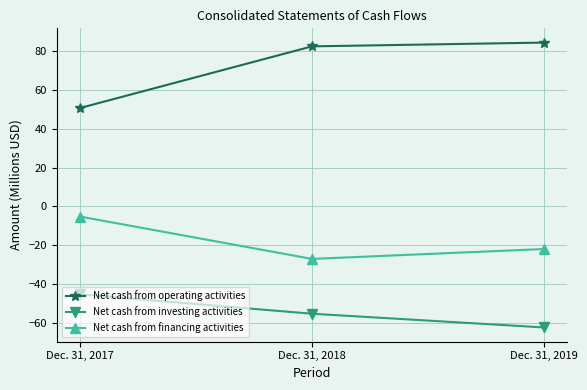

Rank the series by their average value, from highest to lowest.

Net cash from operating activities, Net cash from financing activities, Net cash from investing activities